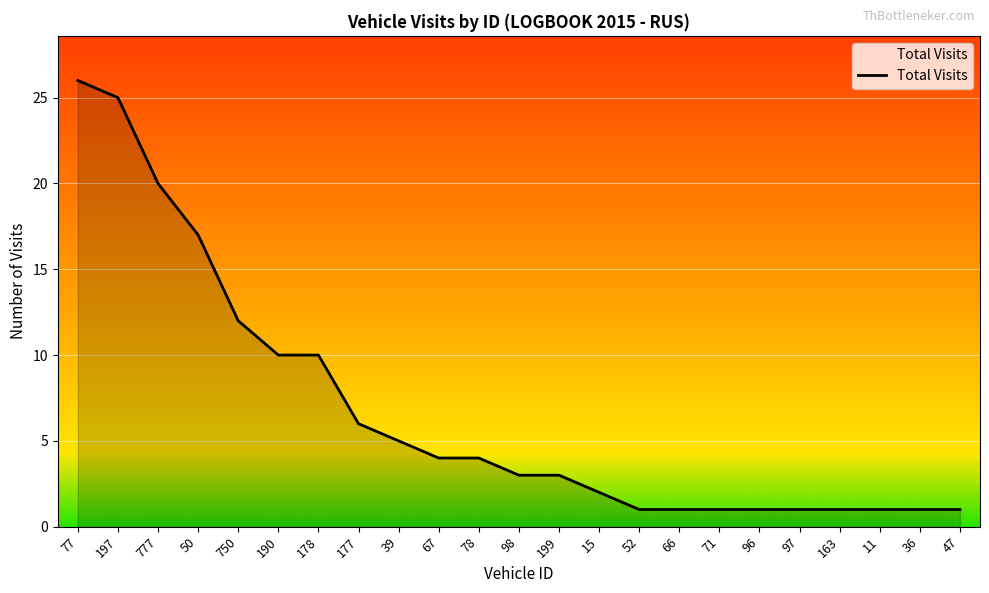

What is the difference between the values at 777 and 47?

19